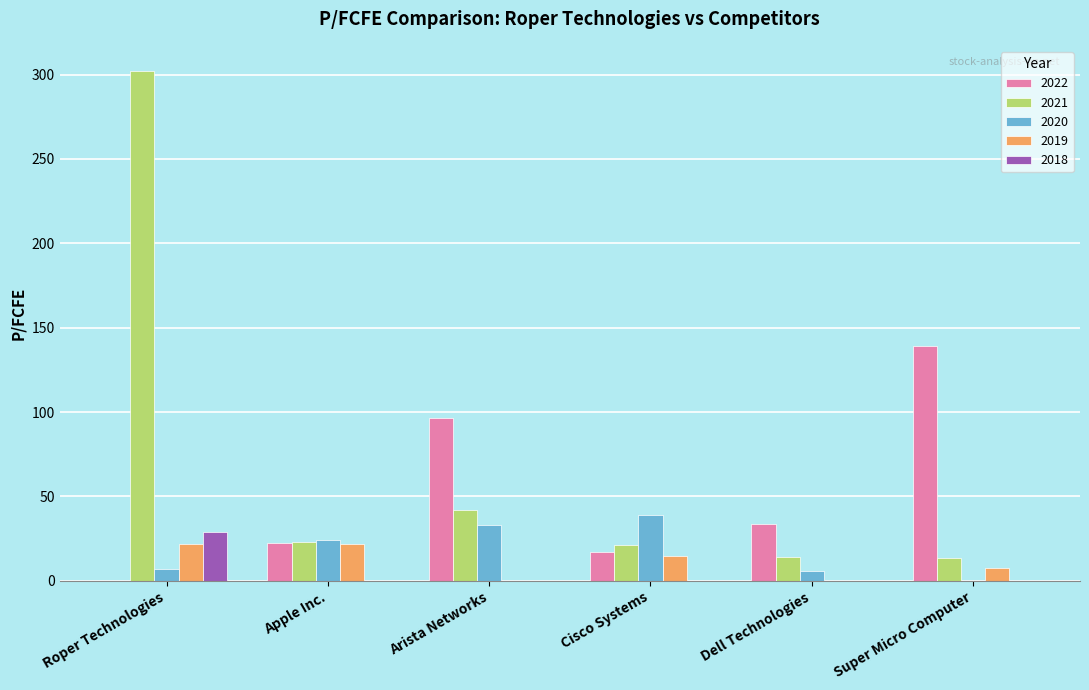

What is the sum of all 2021 values?

416.3